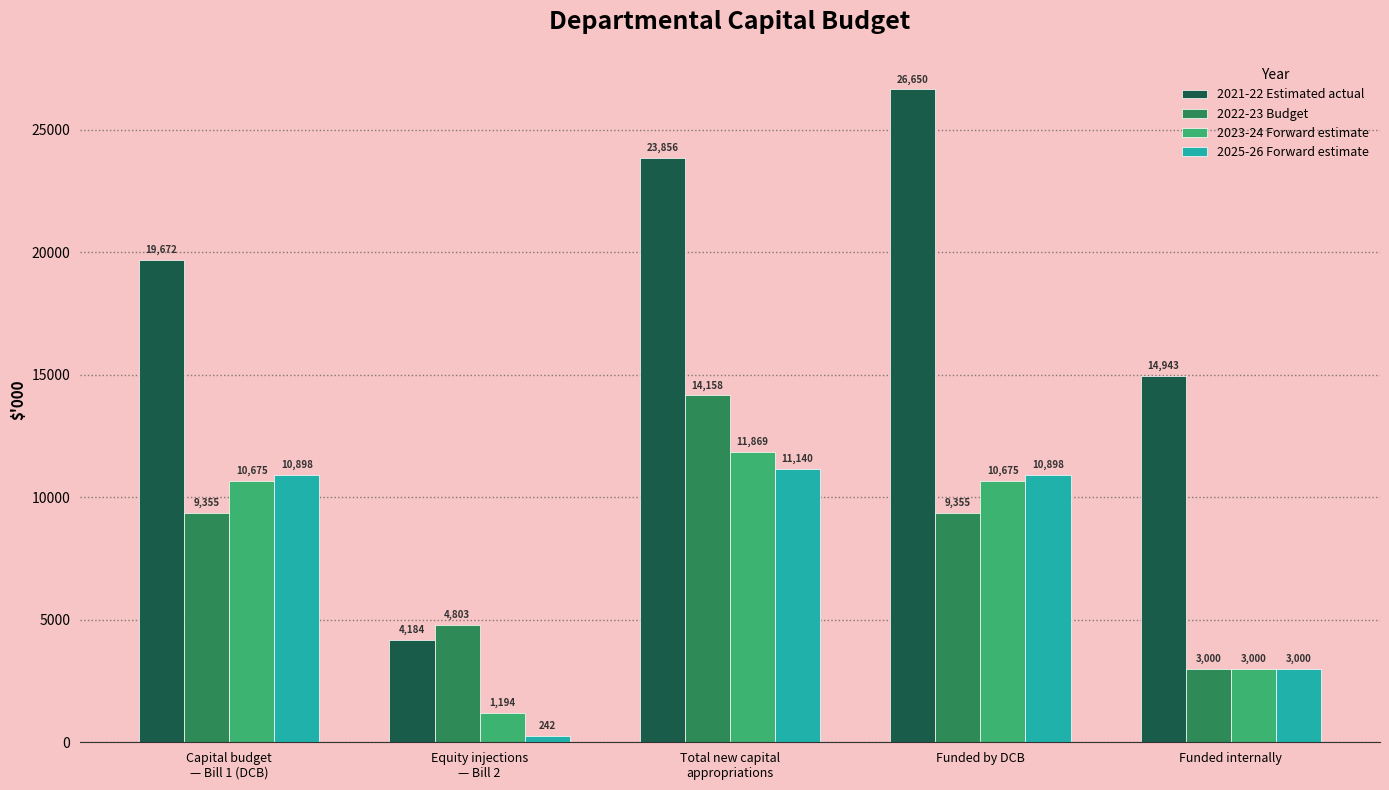

What is the label of the 5th bar from the right?

Capital budget
— Bill 1 (DCB)